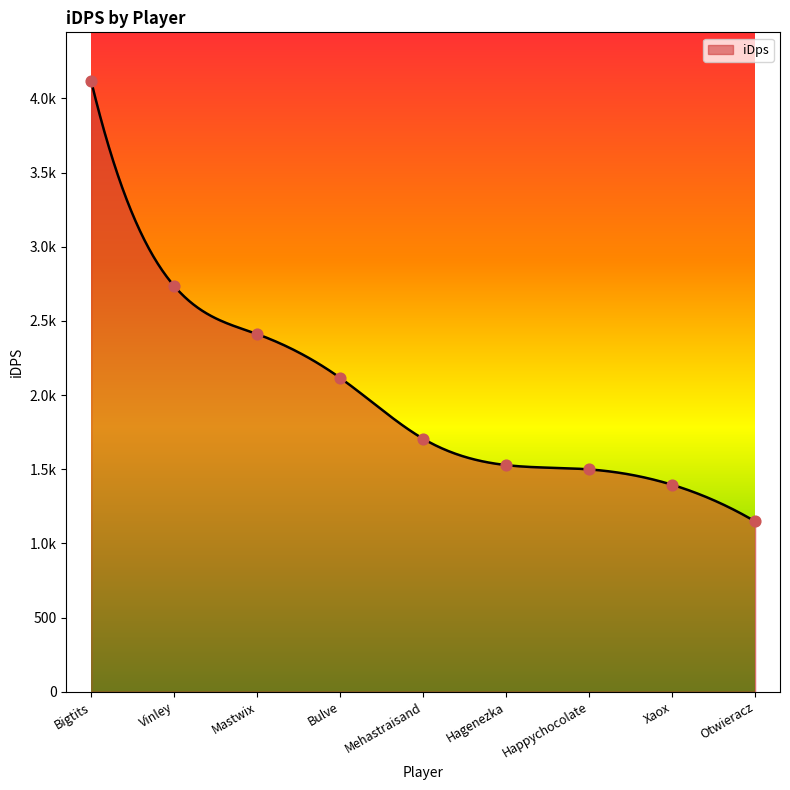

What is the ratio of the value at Xaox to the value at Bulve?

0.7